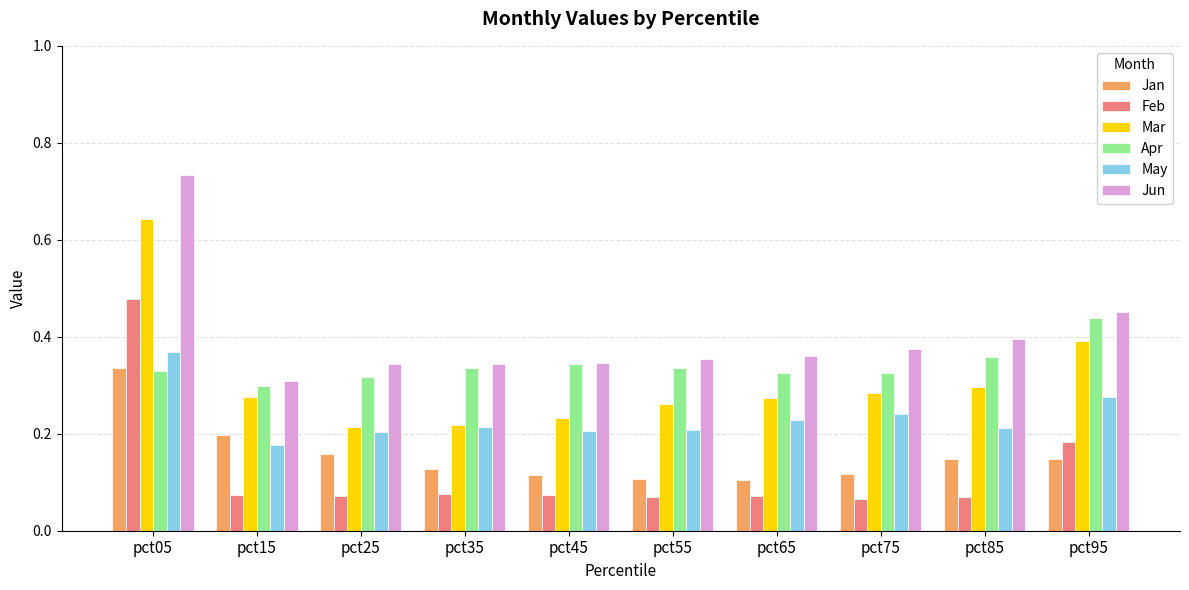

Which category has the highest value in the Jun series?

pct05